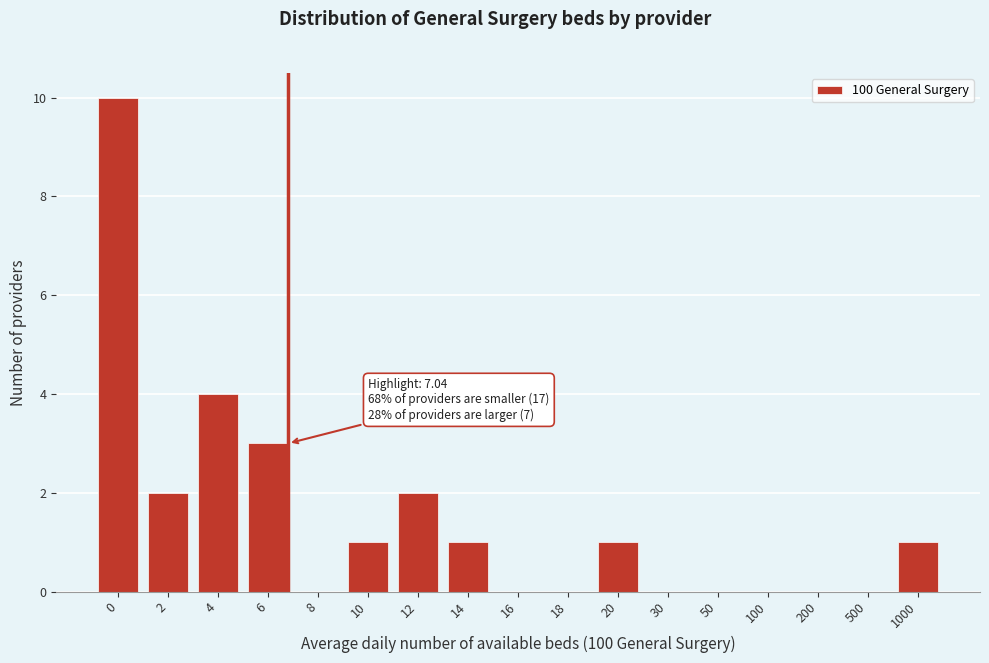

Reading left to right, what are all the values shown in this chart?

0=10	2=2	4=4	6=3	8=0	10=1	12=2	14=1	16=0	18=0	20=1	30=0	50=0	100=0	200=0	500=0	1000=1